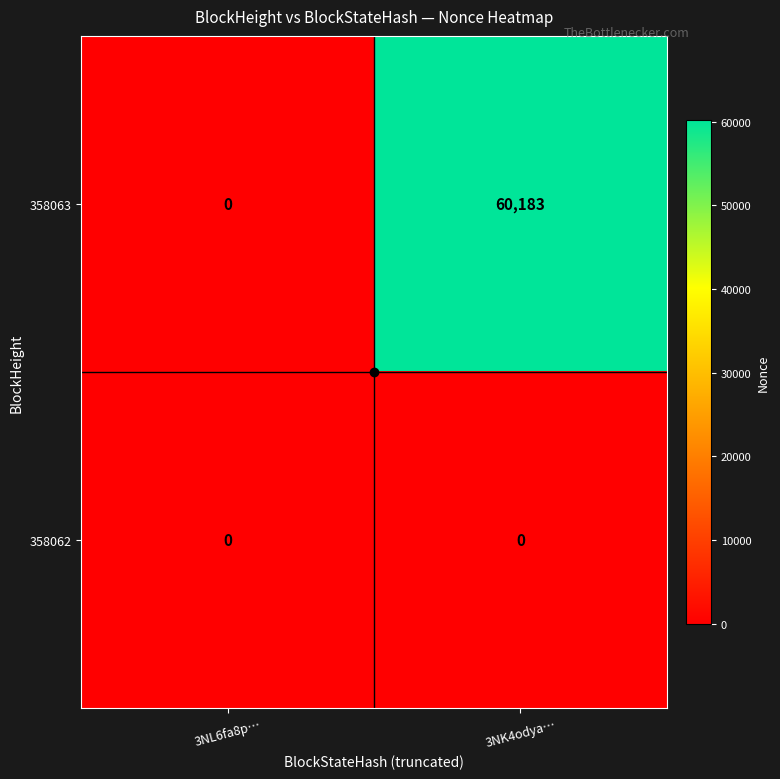

List the series in order of their overall mean, lowest first.

358062, 358063